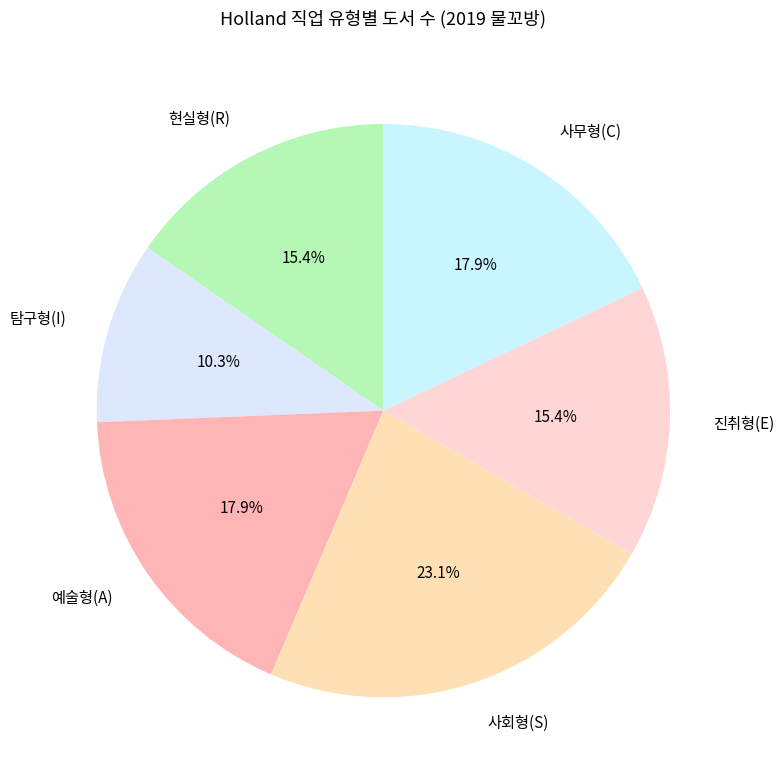

Combined, do 탐구형(I) and 현실형(R) account for over 50%?

No